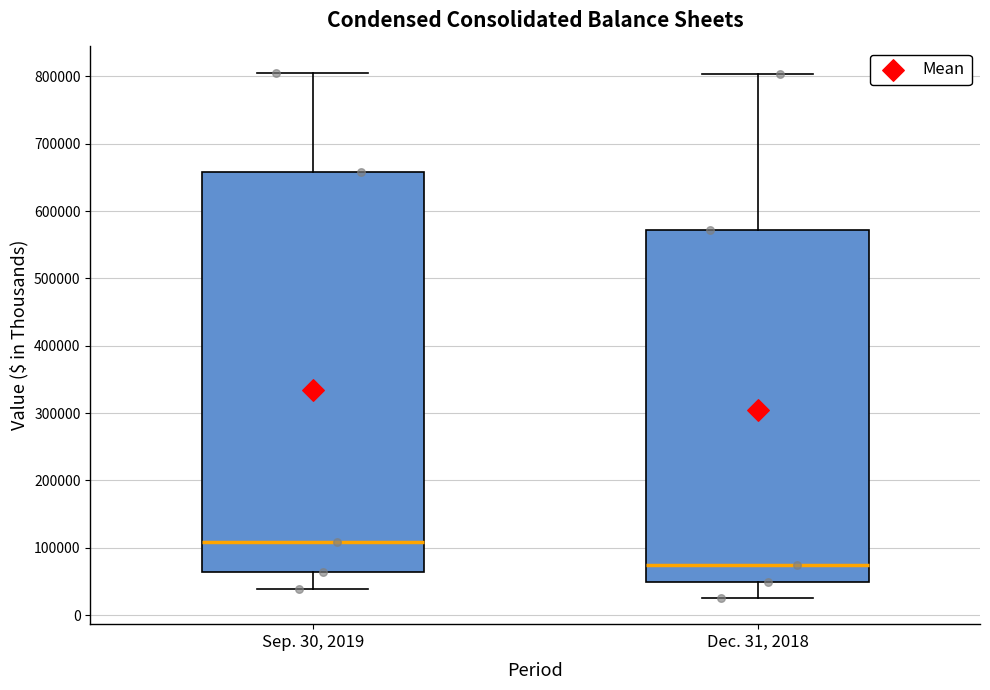

Where does the upper whisker of the box for Sep. 30, 2019 end on the y-axis? The values are not printed on the chart, so give them approximately, as read against the axis.

810000